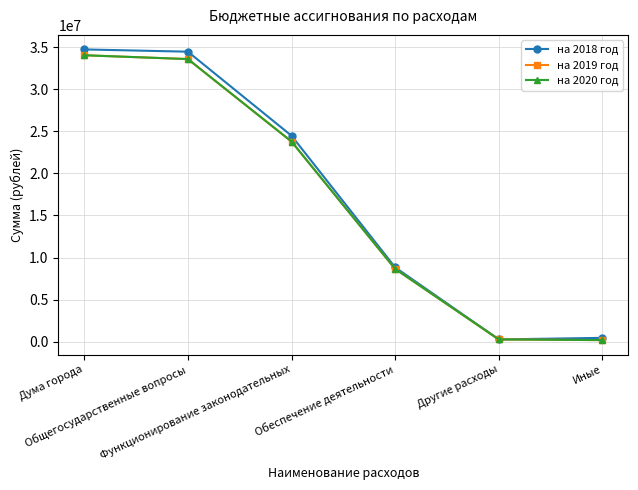

Is this an area chart (filled region under the line)?

No